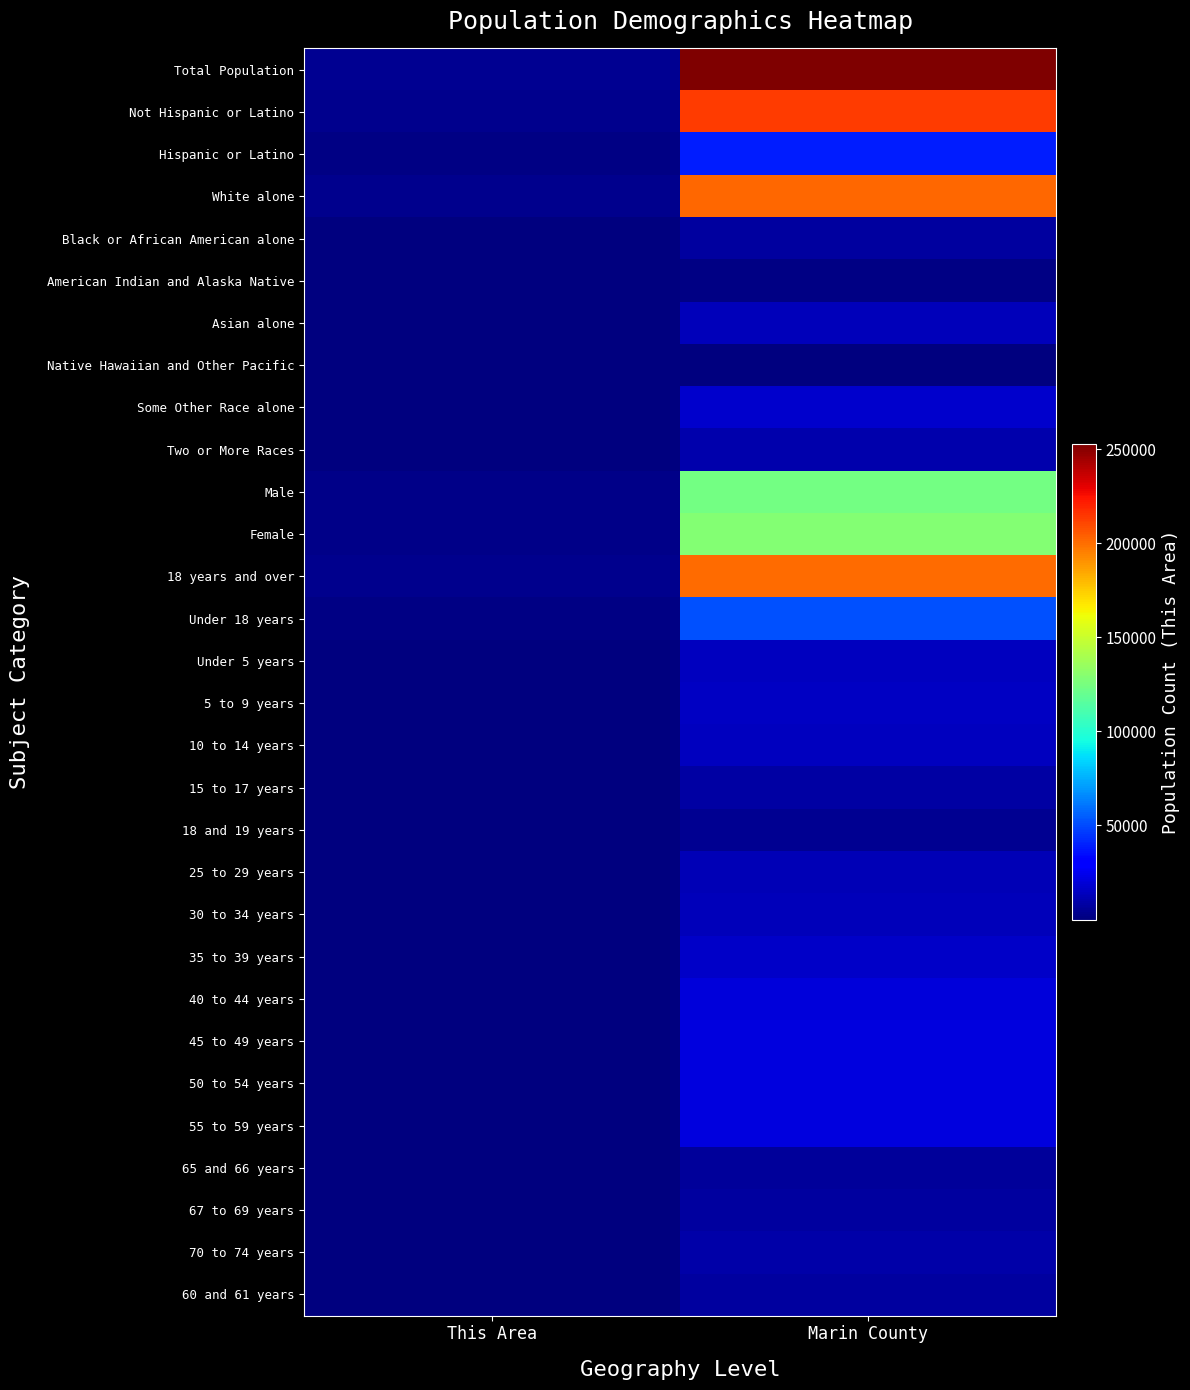

Reading left to right, extract all data points from this chart.

Total Population: This Area=4753	Marin County=252409
Not Hispanic or Latino: This Area=3173	Marin County=213340
Hispanic or Latino: This Area=1580	Marin County=39069
White alone: This Area=3348	Marin County=201963
Black or African American alone: This Area=136	Marin County=6987
American Indian and Alaska Native: This Area=43	Marin County=1523
Asian alone: This Area=318	Marin County=13761
Native Hawaiian and Other Pacific: This Area=13	Marin County=509
Some Other Race alone: This Area=674	Marin County=16973
Two or More Races: This Area=221	Marin County=10693
Male: This Area=2368	Marin County=124072
Female: This Area=2385	Marin County=128337
18 years and over: This Area=3721	Marin County=200195
Under 18 years: This Area=1032	Marin County=52214
Under 5 years: This Area=296	Marin County=13932
5 to 9 years: This Area=269	Marin County=15481
10 to 14 years: This Area=285	Marin County=14241
15 to 17 years: This Area=182	Marin County=8560
18 and 19 years: This Area=94	Marin County=4238
25 to 29 years: This Area=361	Marin County=11960
30 to 34 years: This Area=338	Marin County=12876
35 to 39 years: This Area=351	Marin County=16376
40 to 44 years: This Area=378	Marin County=20102
45 to 49 years: This Area=359	Marin County=20971
50 to 54 years: This Area=338	Marin County=21084
55 to 59 years: This Area=355	Marin County=20826
65 and 66 years: This Area=77	Marin County=6286
67 to 69 years: This Area=106	Marin County=7751
70 to 74 years: This Area=121	Marin County=9174
60 and 61 years: This Area=121	Marin County=7875